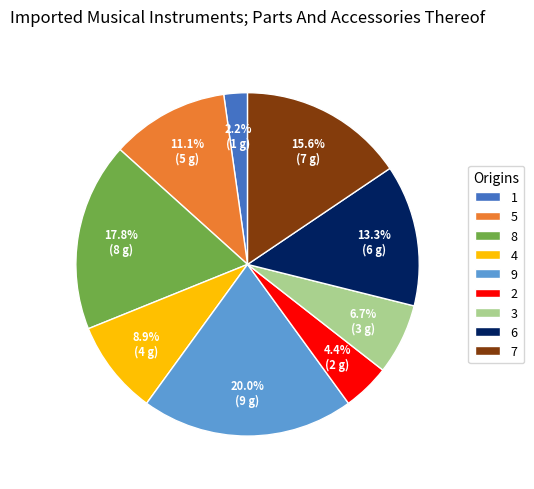

Does 9 account for over 50% of the chart?

No